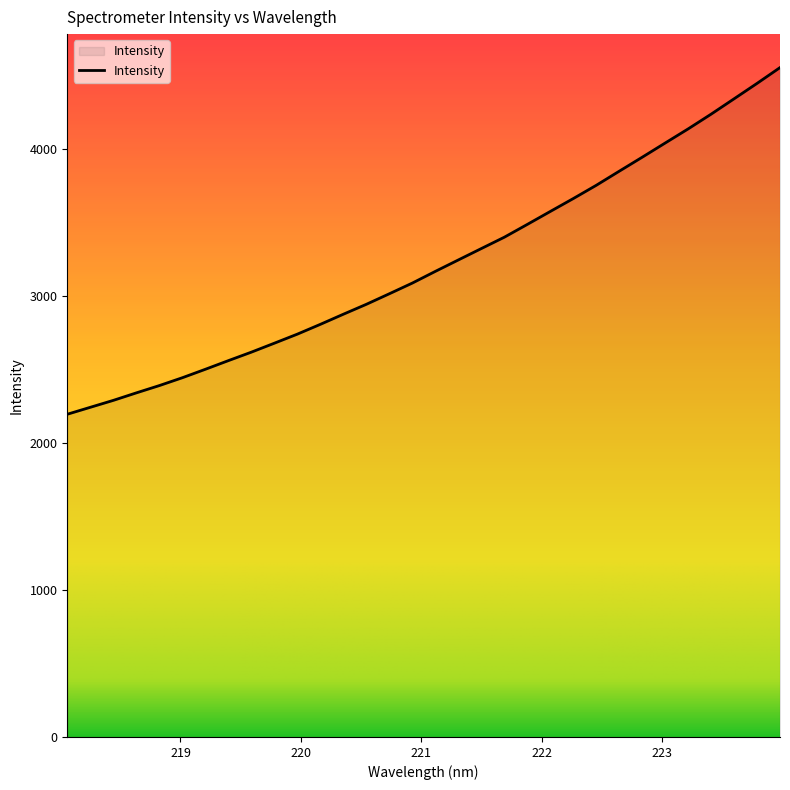

What is the greatest value displayed?

4556.2